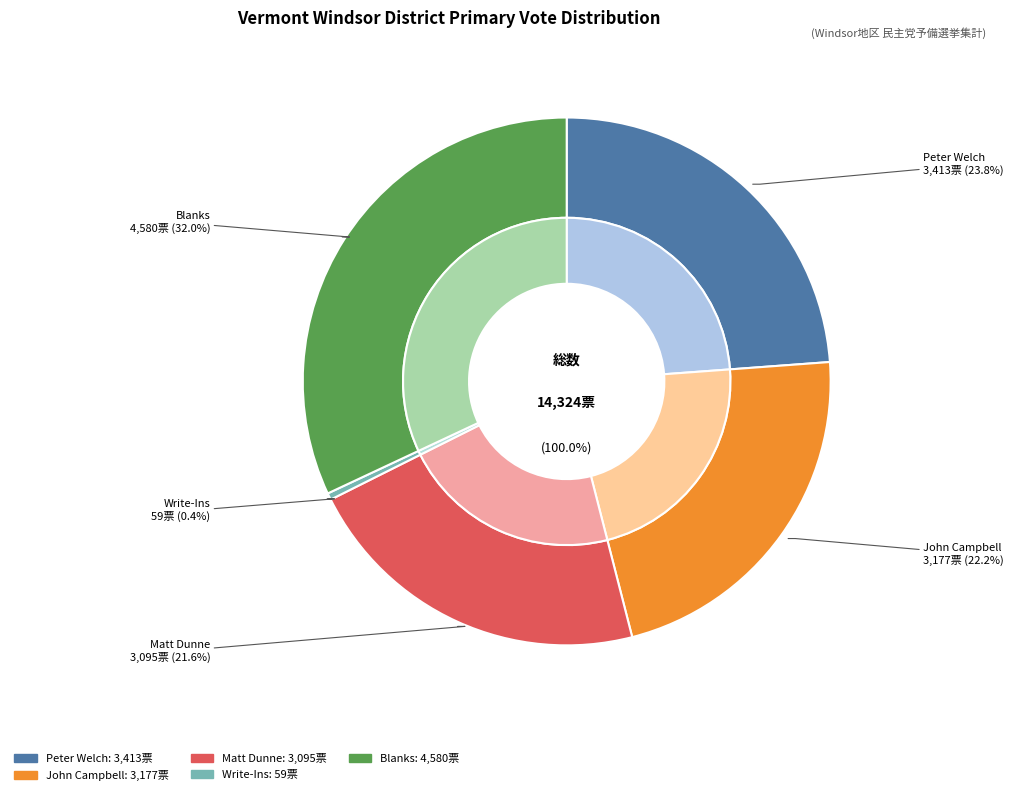

Rank the categories by value from highest to lowest.

Blanks, Peter Welch, John Campbell, Matt Dunne, Write-Ins